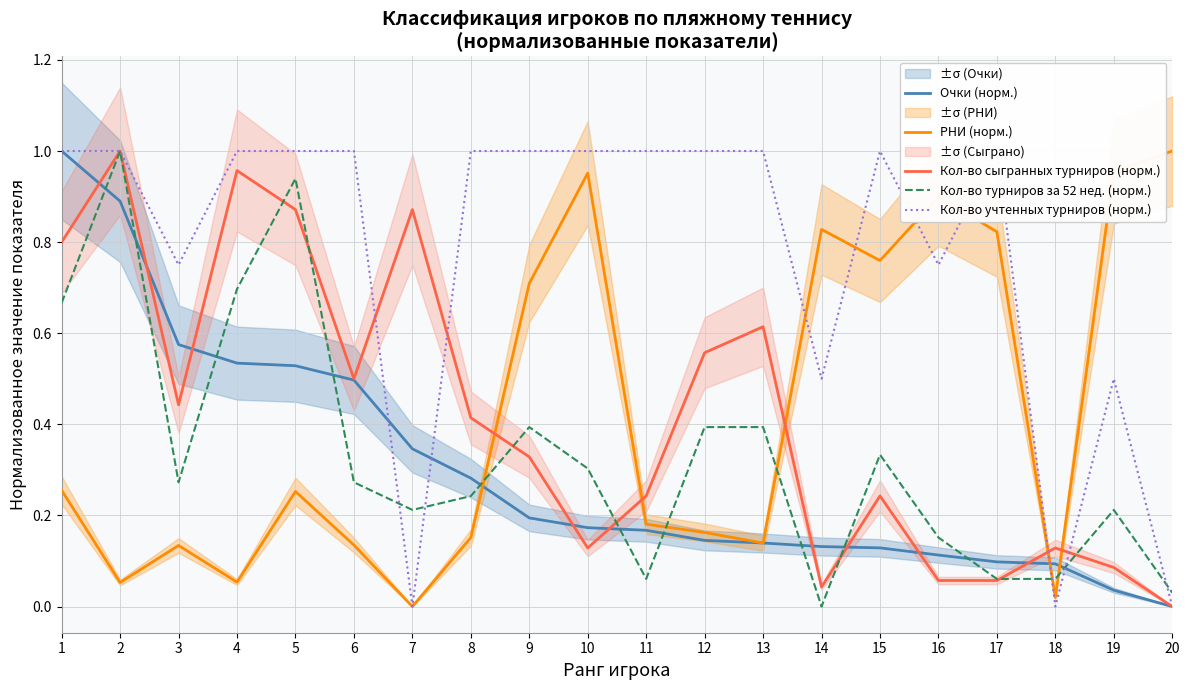

Which category has the highest value in the Кол-во турниров за 52 нед. (норм.) series?

2